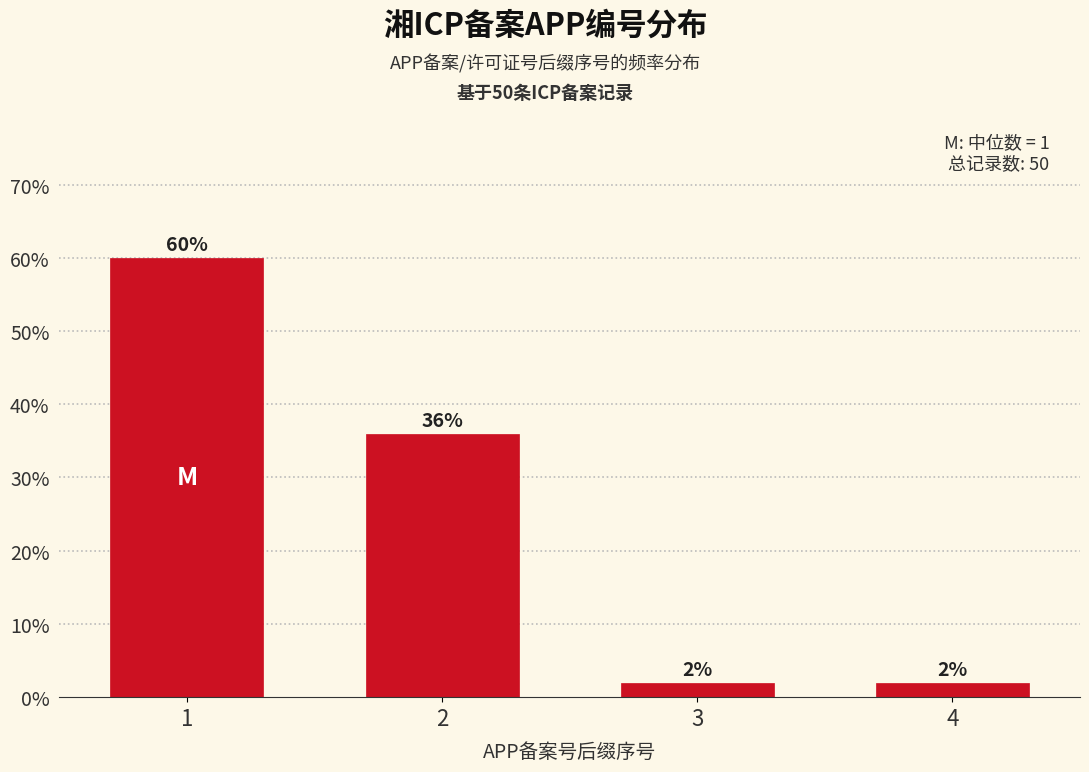

Reading left to right, extract all data points from this chart.

60	36	2	2